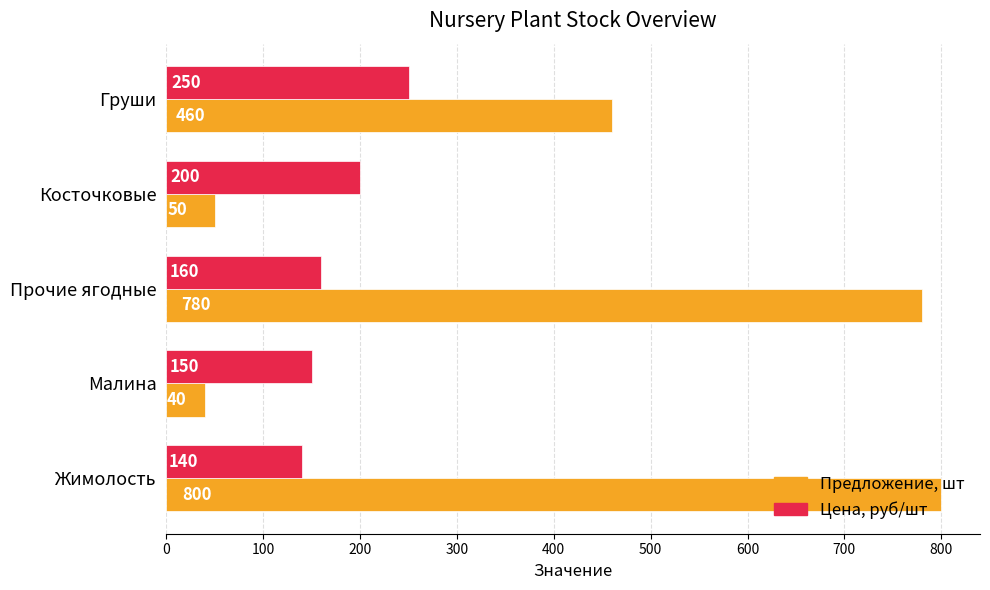

What is the minimum value shown in the chart?

40